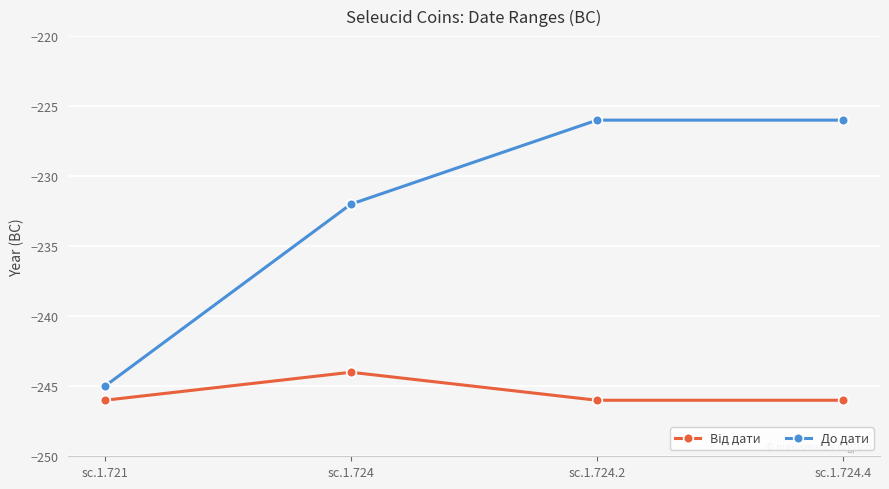

Count the До дати values in the range -232 to -226.

3